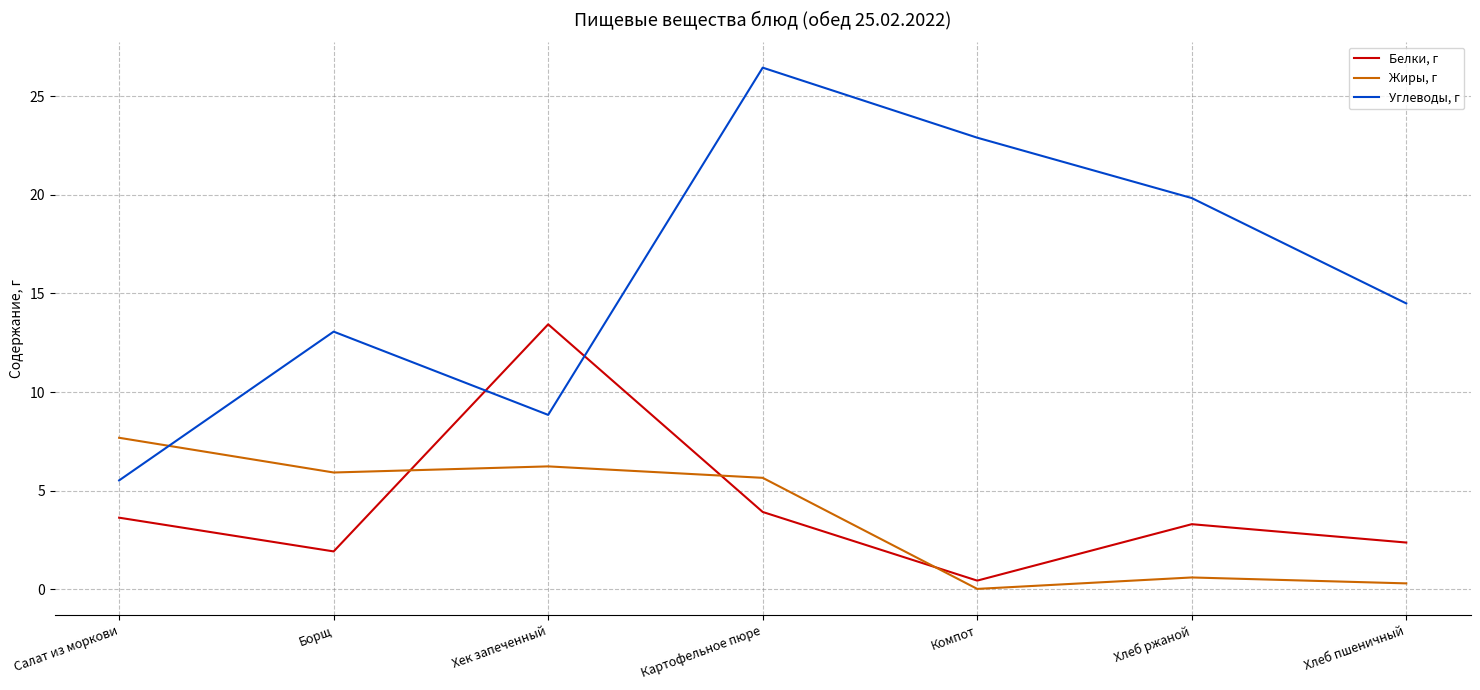

The value of Углеводы, г at Картофельное пюре is 26.4. True or false?

True